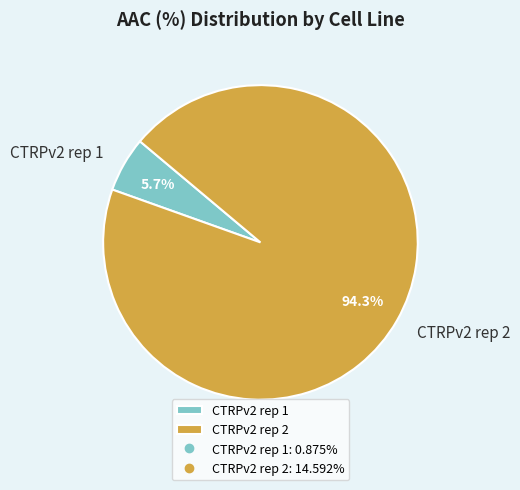

Is it true that CTRPv2 rep 2 is 94% of the pie?

True